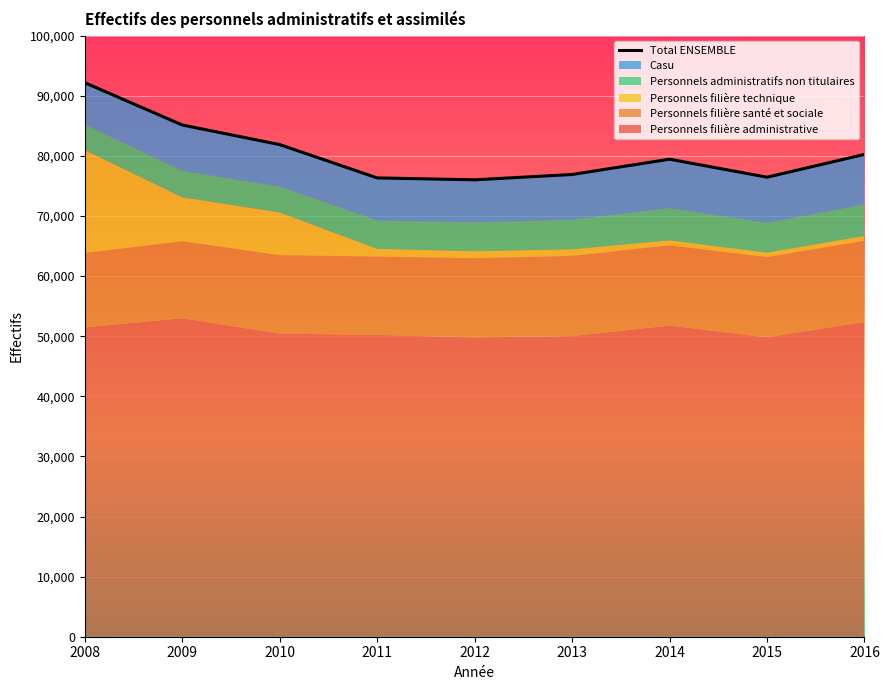

What is the minimum value shown in the chart?

76010